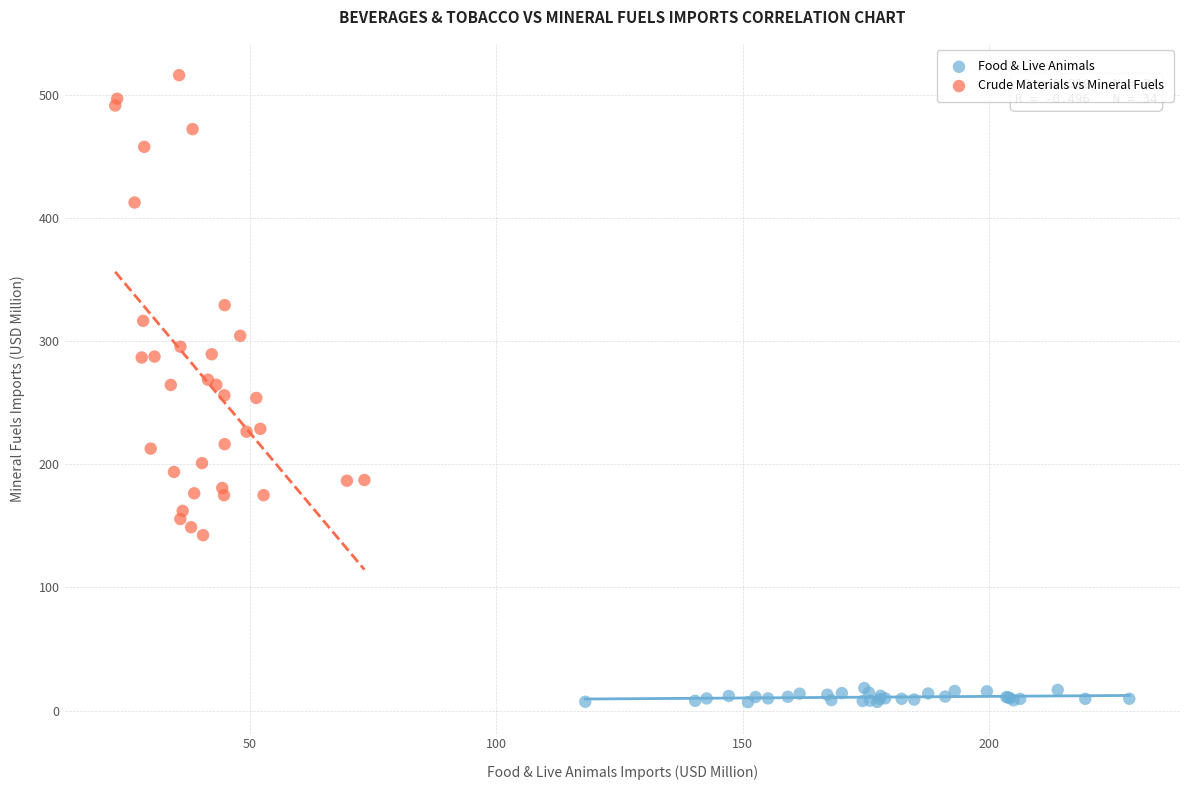

Which series has the largest Y range (max minus min)?

Crude Materials vs Mineral Fuels